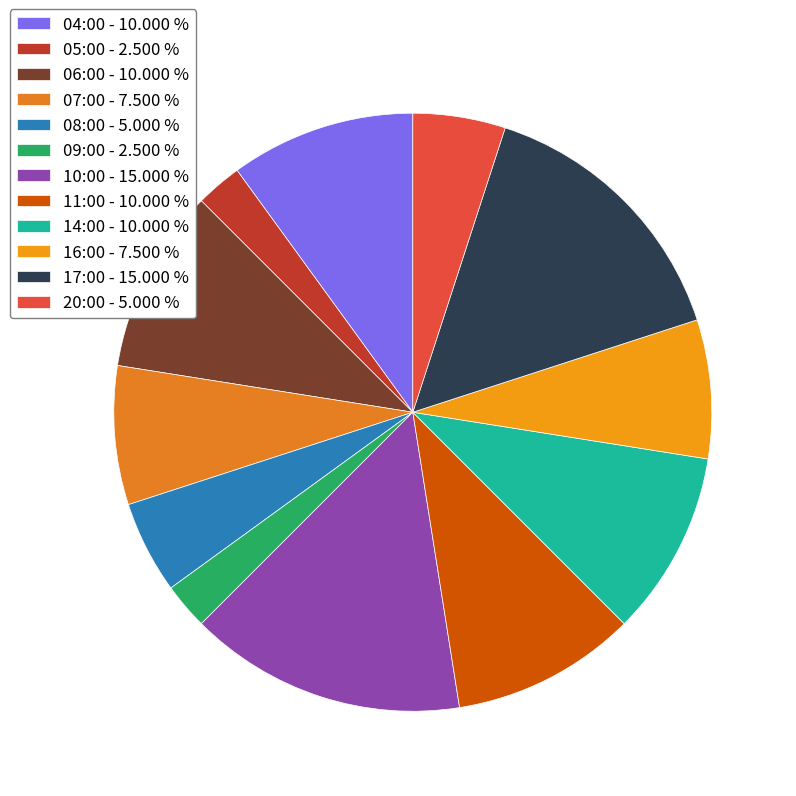

To the nearest percent, what is the average slice percentage?

8%